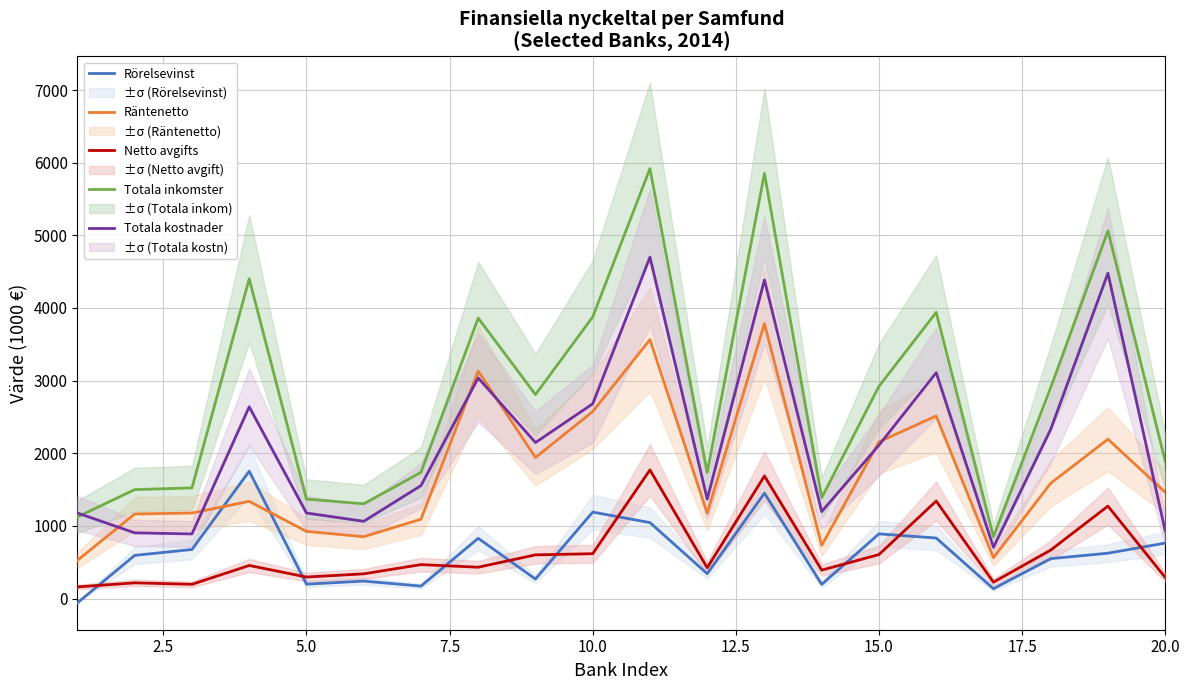

True or false: Totala kostnader and Rörelsevinst cross at least once.

False